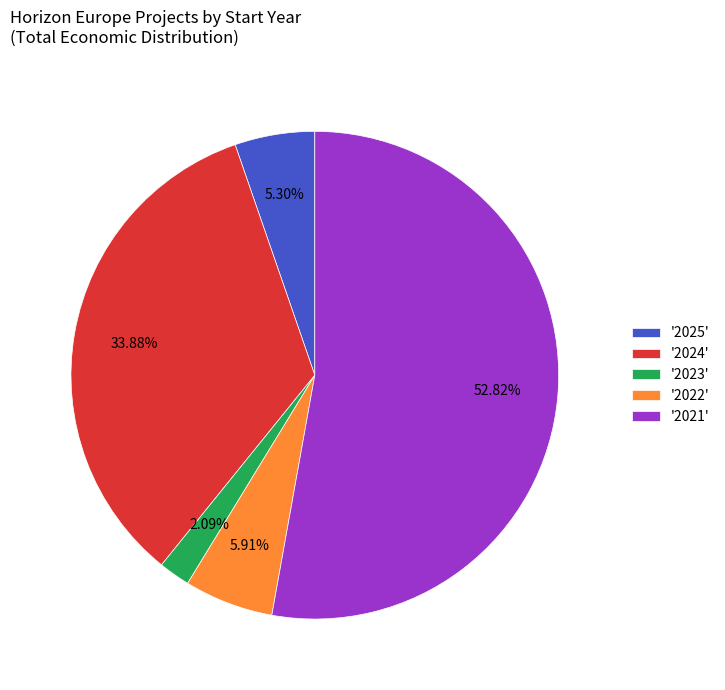

Combined, do '2022' and '2021' account for over 50%?

Yes